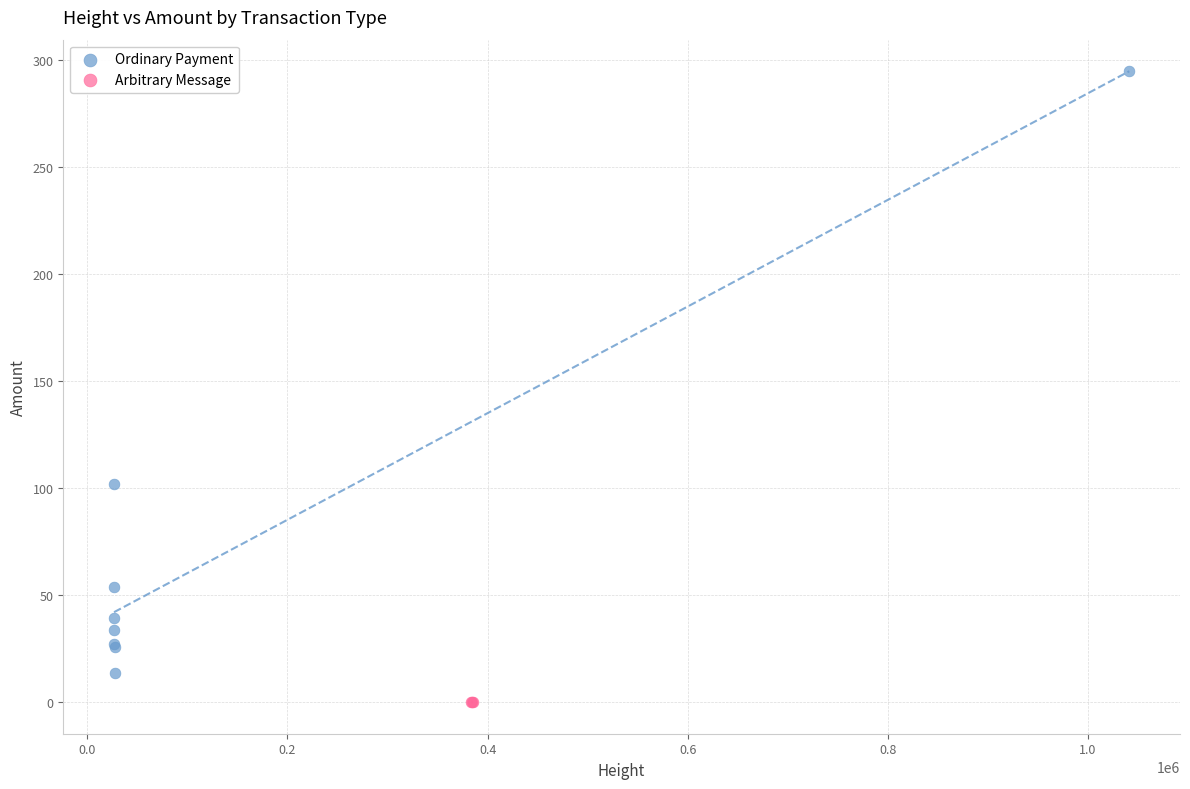

Which series contains the lowest Y value?

Arbitrary Message